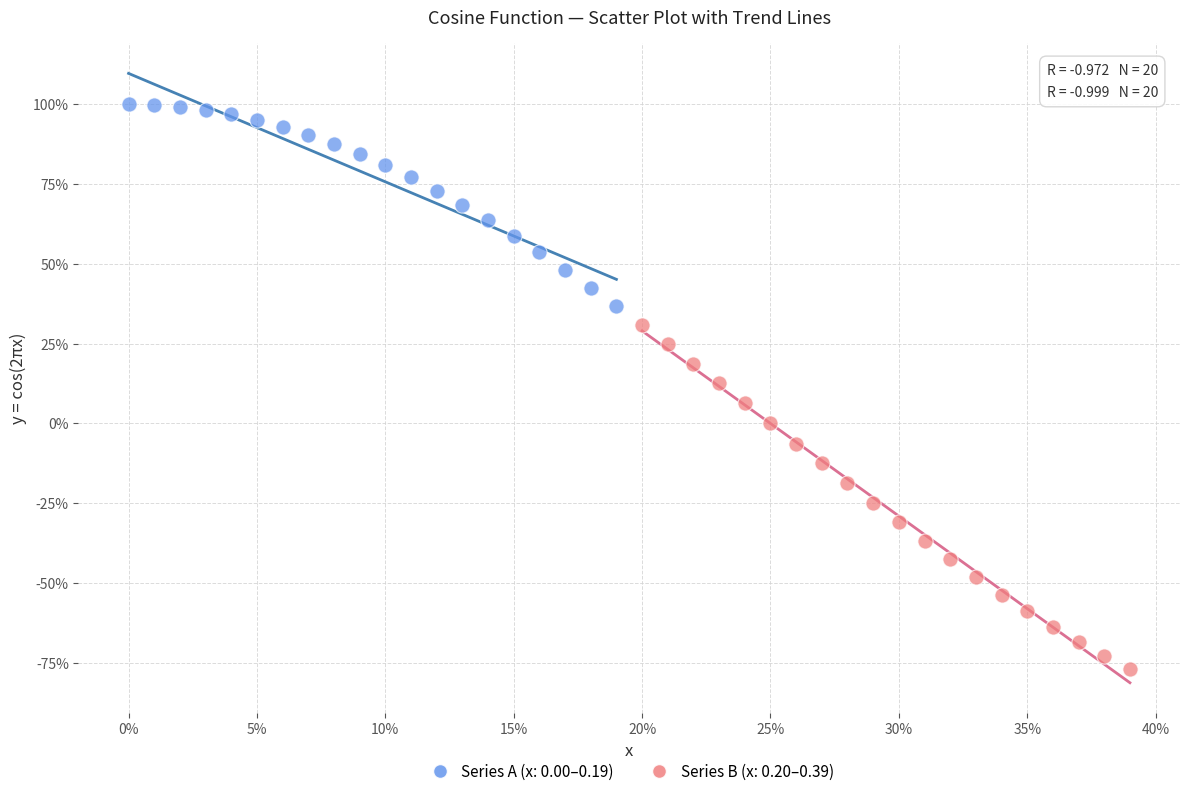

What are all the series names shown in the legend?

Series A (x: 0.00–0.19), Series B (x: 0.20–0.39)